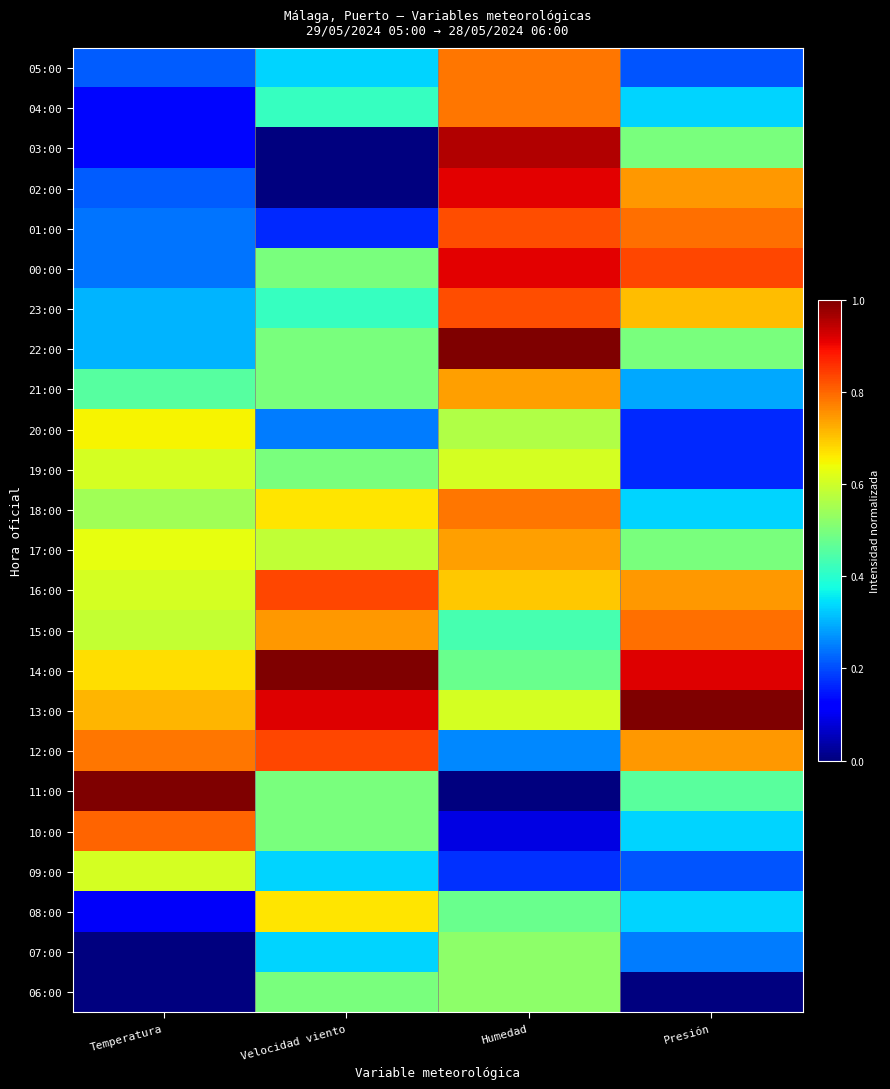

At Temperatura, list the series in order from largest to smallest.

11:00, 10:00, 12:00, 13:00, 14:00, 20:00, 17:00, 19:00, 16:00, 09:00, 15:00, 18:00, 21:00, 23:00, 22:00, 01:00, 00:00, 05:00, 02:00, 04:00, 03:00, 08:00, 07:00, 06:00